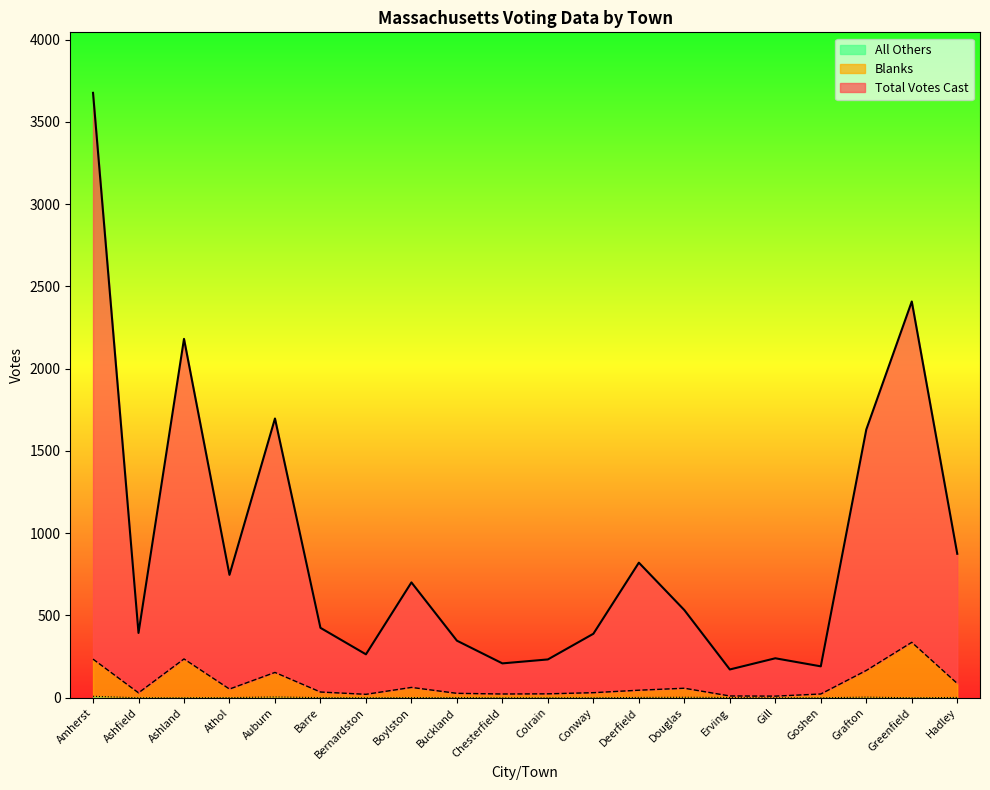

Where is All Others nearest to the value 4?

Grafton